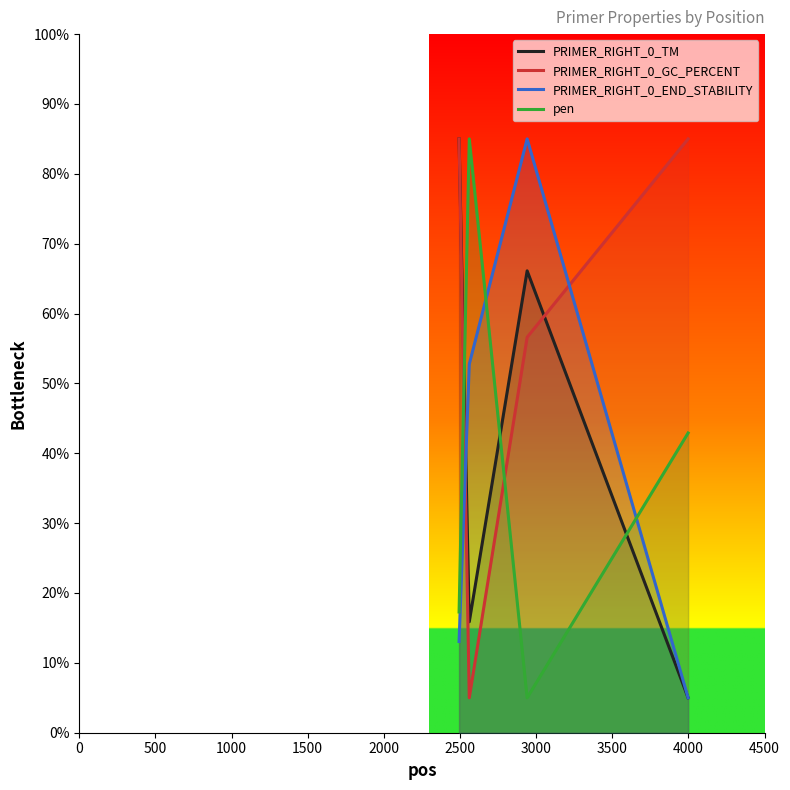

Which series has the largest total across all categories?

PRIMER_RIGHT_0_GC_PERCENT